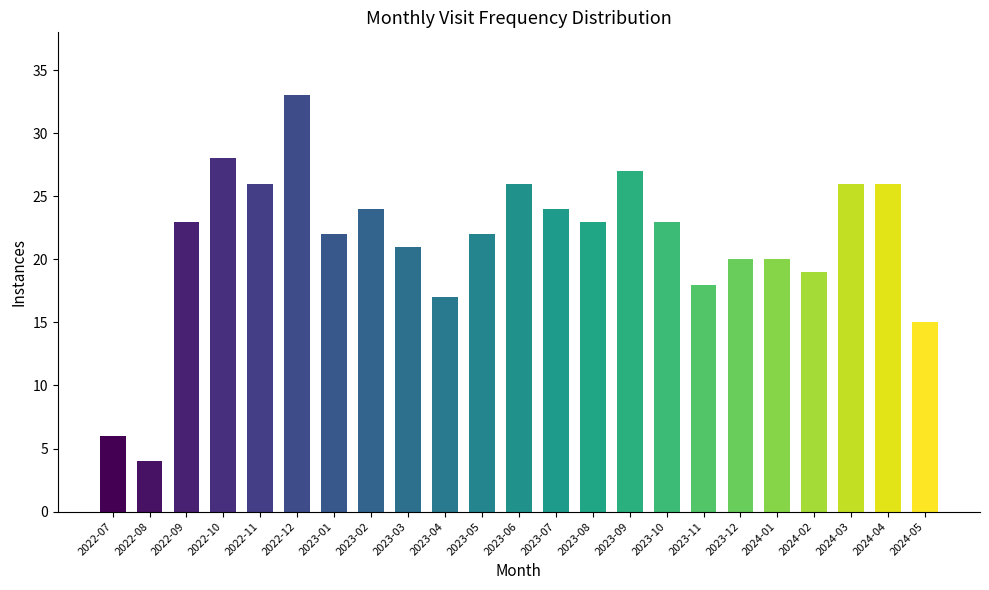

What is the smallest value displayed?

4